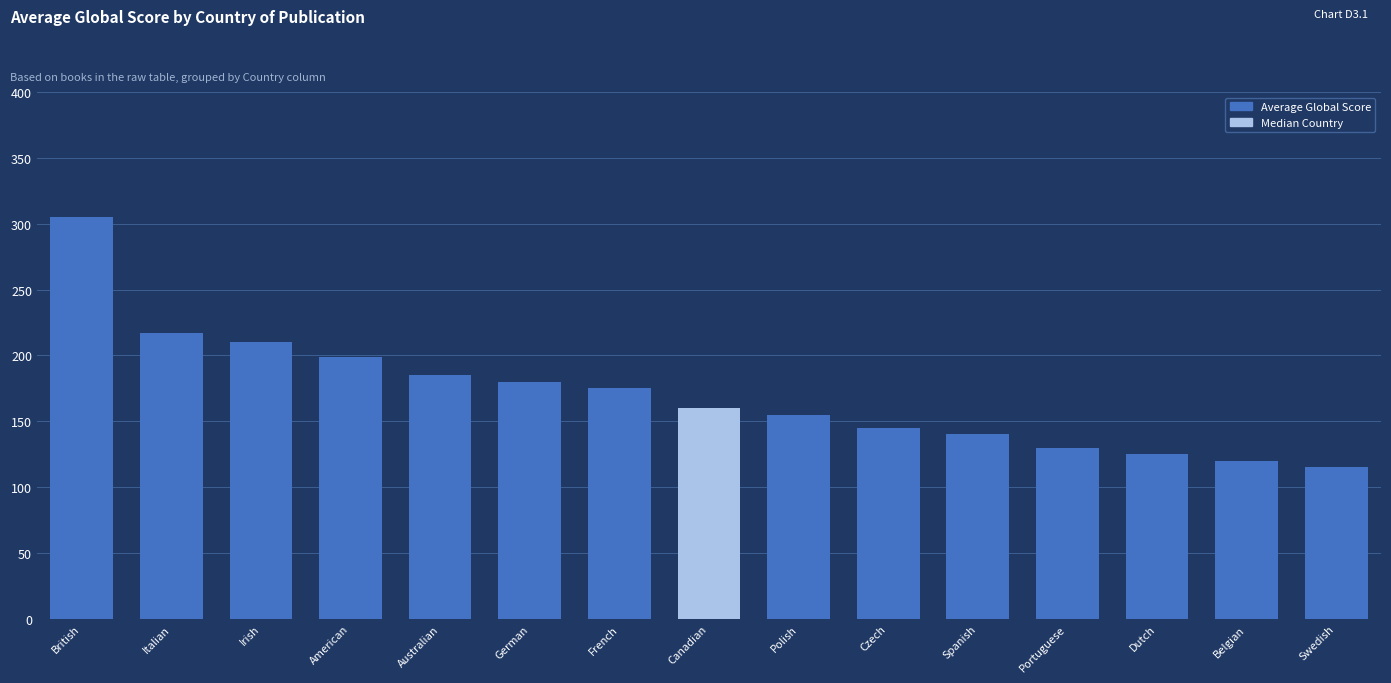

What is the change in value from German to Canadian?

-20.0